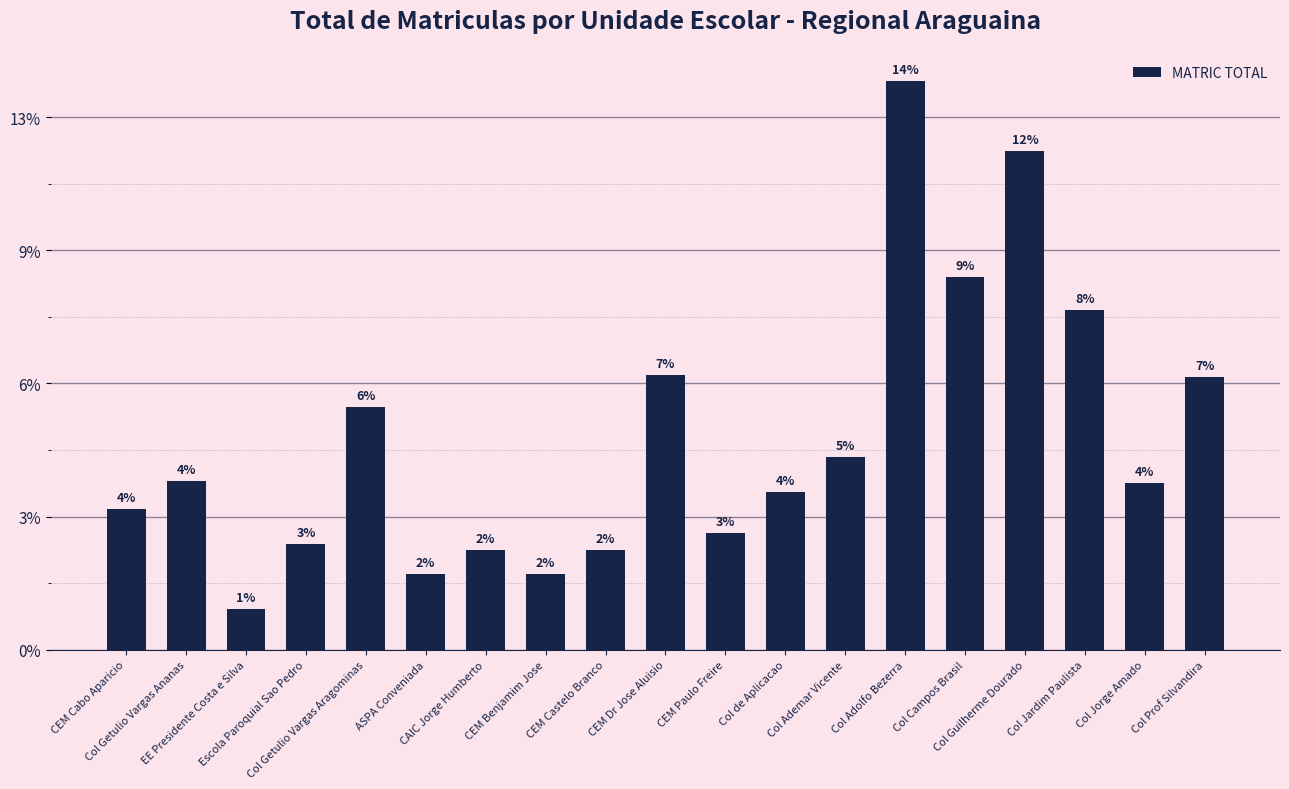

Reading left to right, what are all the values shown in this chart?

CEM Cabo Aparicio=422	Col Getulio Vargas Ananas=508	EE Presidente Costa e Silva=123	Escola Paroquial Sao Pedro=317	Col Getulio Vargas Aragominas=729	ASPA Conveniada=229	CAIC Jorge Humberto=300	CEM Benjamim Jose=228	CEM Castelo Branco=301	CEM Dr Jose Aluisio=825	CEM Paulo Freire=352	Col de Aplicacao=473	Col Ademar Vicente=578	Col Adolfo Bezerra=1707	Col Campos Brasil=1121	Col Guilherme Dourado=1498	Col Jardim Paulista=1020	Col Jorge Amado=501	Col Prof Silvandira=820